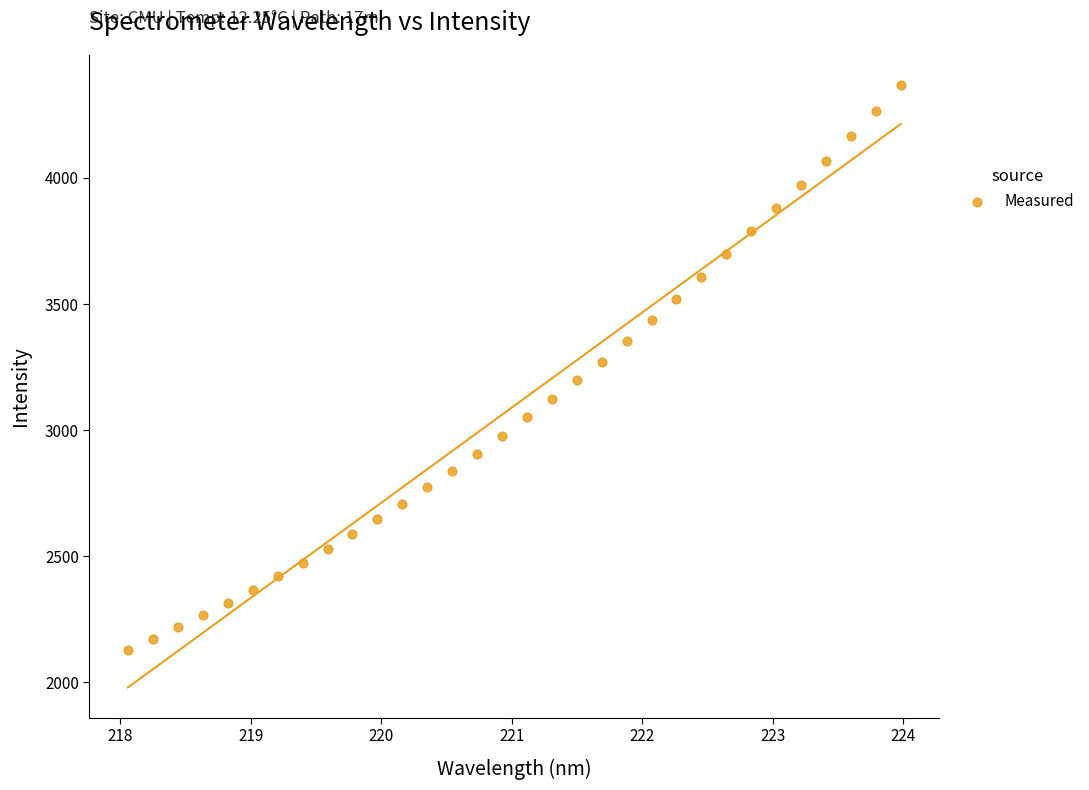

What is the range of X values (max minus min)?

5.9